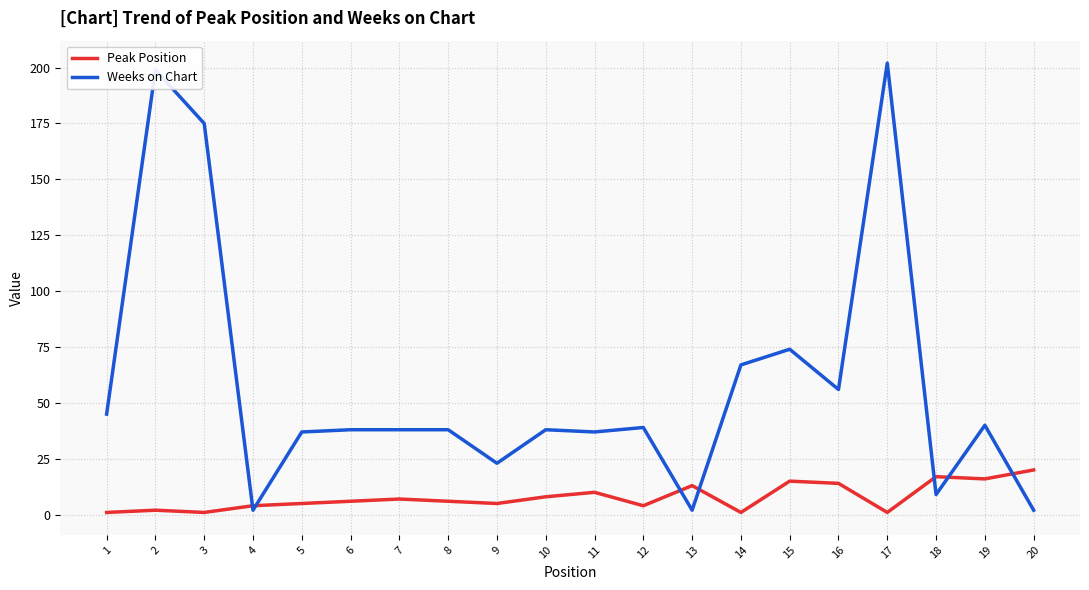

What is the greatest value displayed?

202